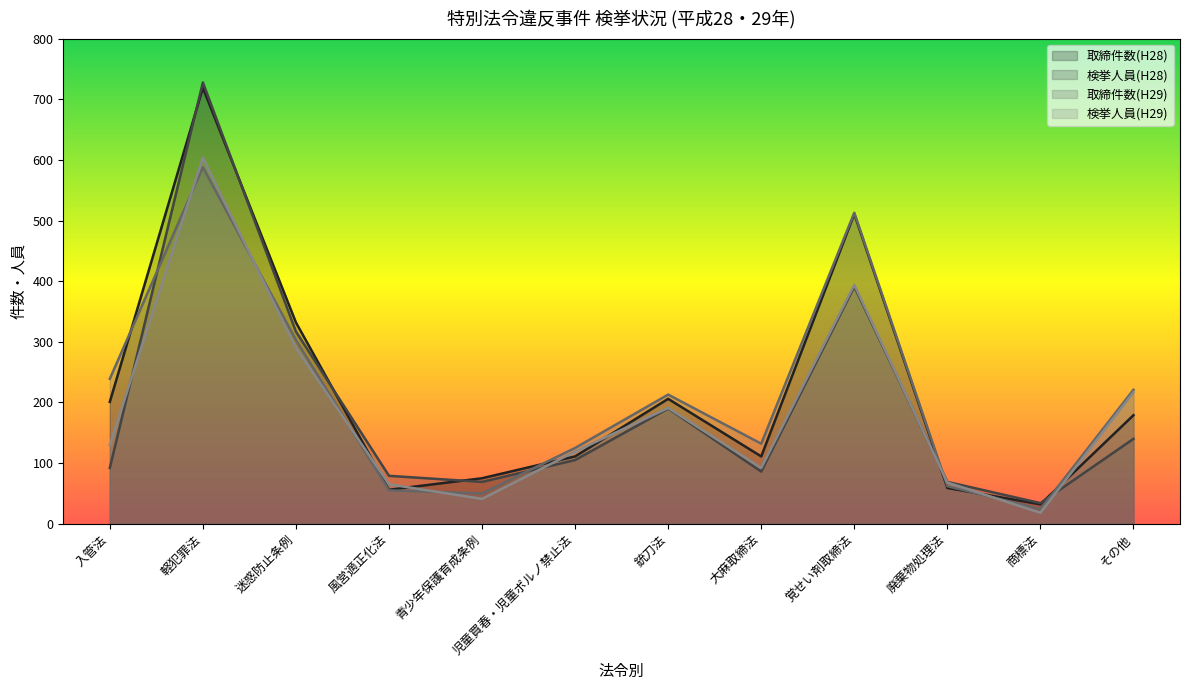

What is the spread (max minus min) of values at 銃刀法?

23